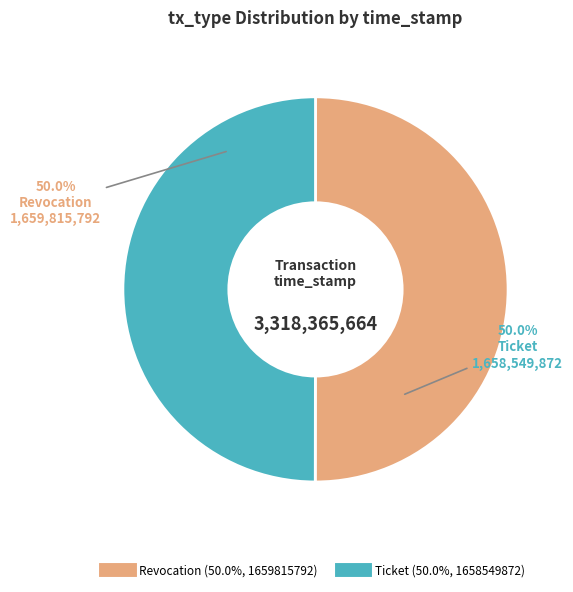

Approximately how many times larger is the value at Ticket compared to Revocation?

1.0